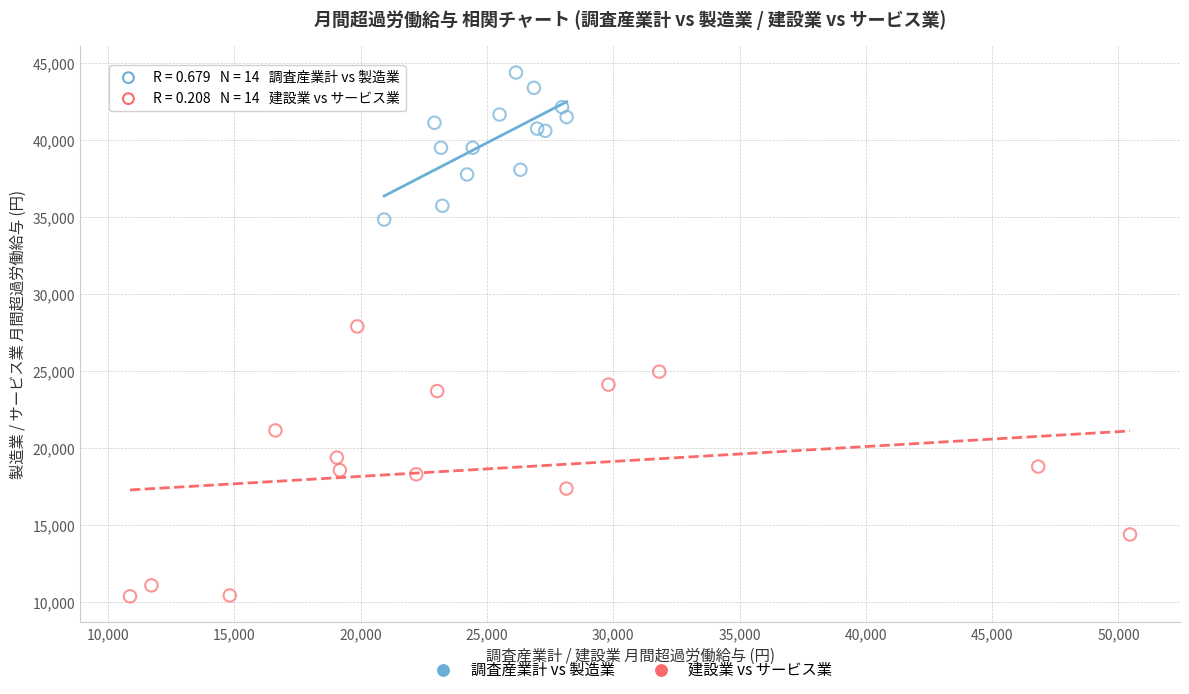

Which series has the widest spread of Y values?

建設業 vs サービス業